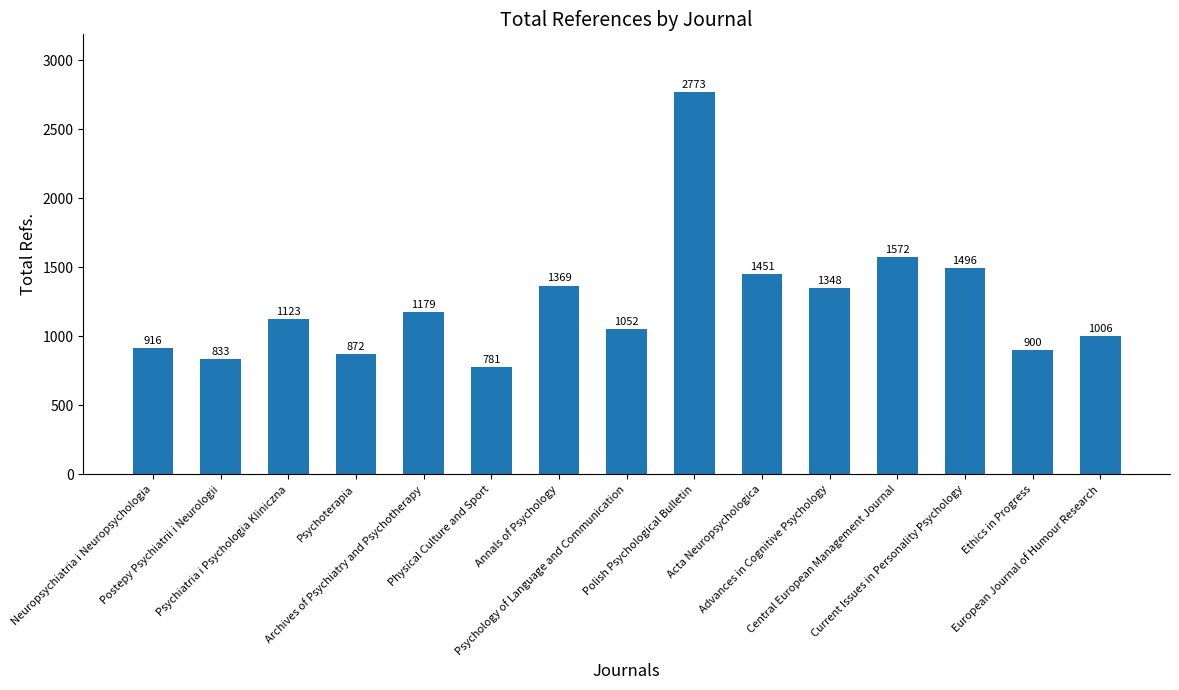

The chart shows a value of 878 at Advances in Cognitive Psychology. True or false?

False